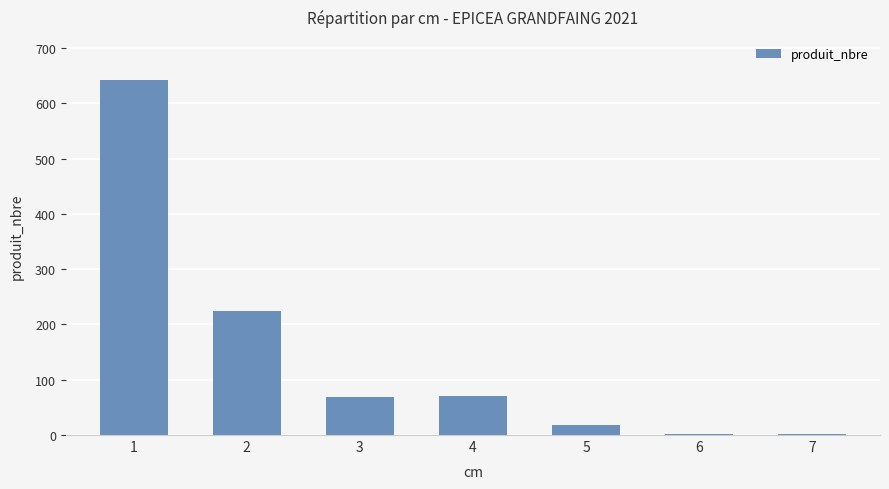

Is it true that the value at 6 is 2?

True